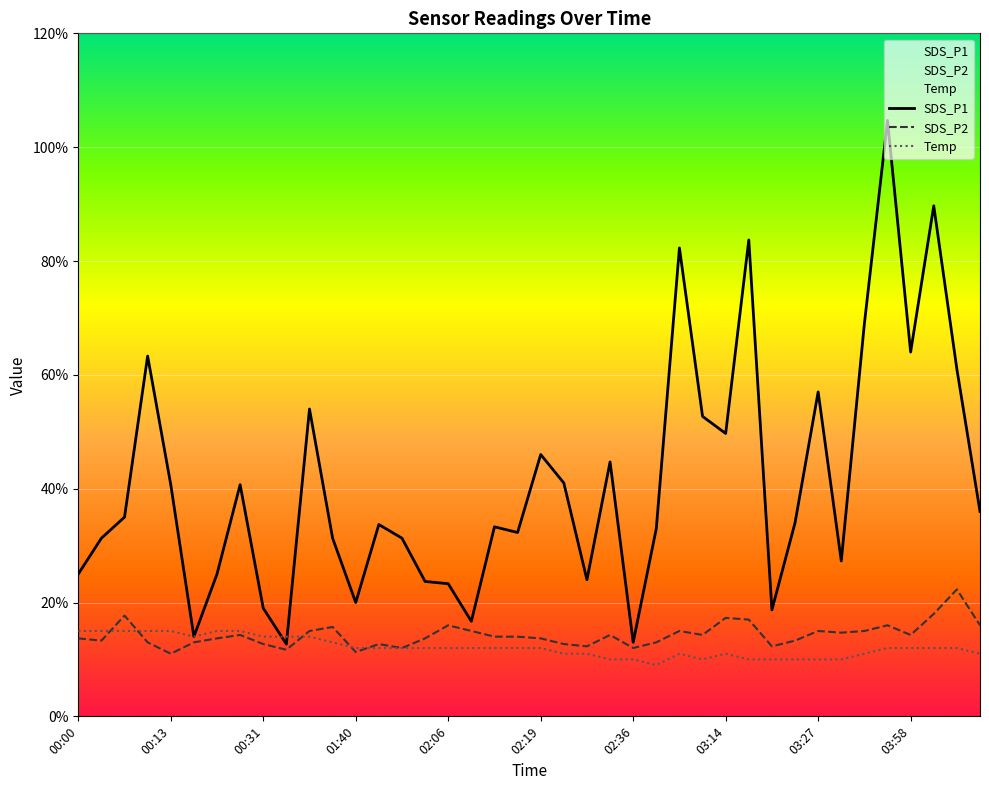

The SDS_P1 series shows 7.2 at 23. True or false?

False